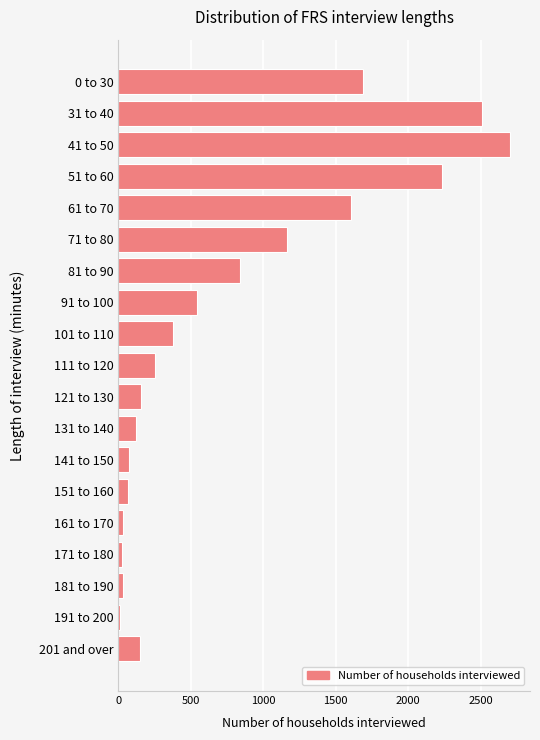

The value at 141 to 150 is 73. True or false?

True